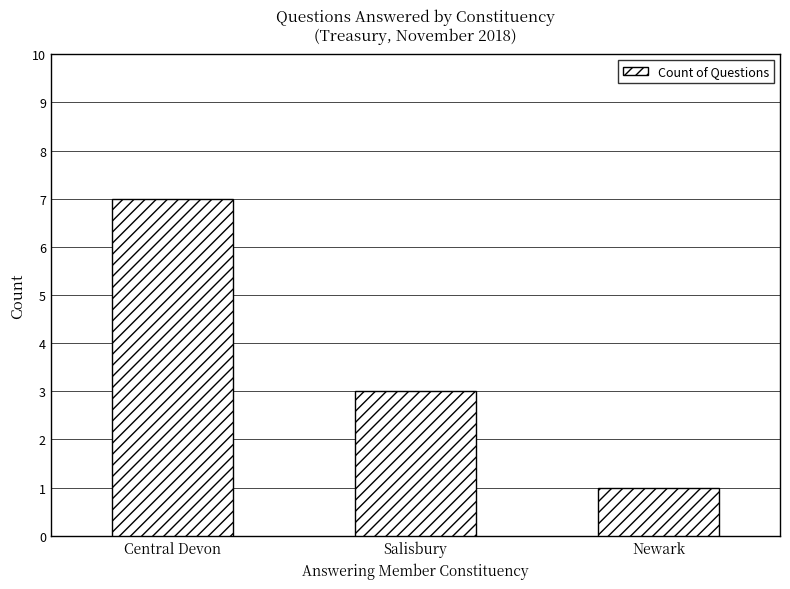

Are the bars grouped side by side (vs. stacked)?

No